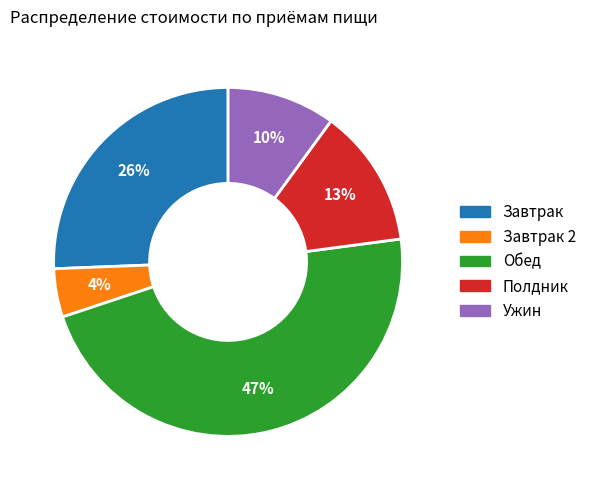

How many slices are in this pie chart?

5